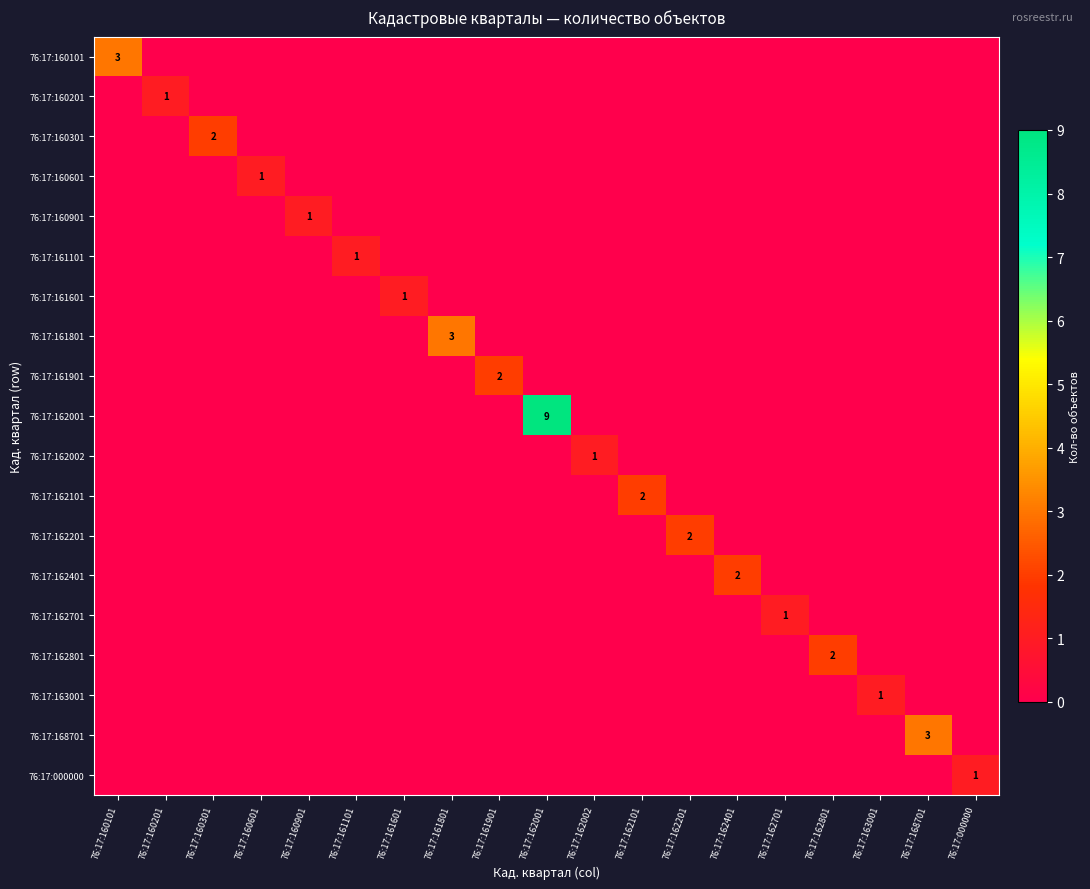

Which series changed the most between 76:17:161801 and 76:17:162401?

76:17:161801